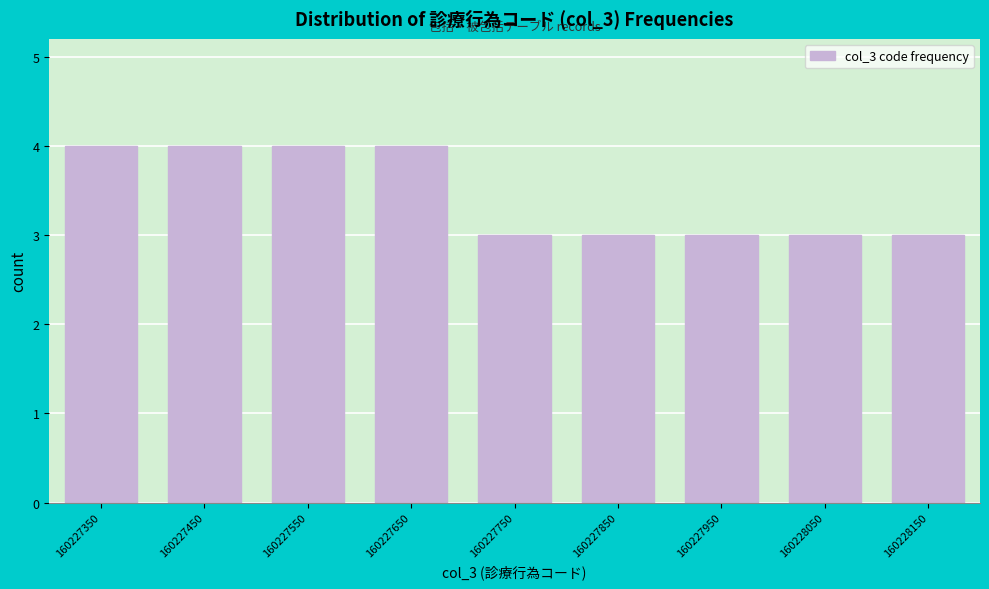

Reading left to right, transcribe all the data shown in this chart.

4	4	4	4	3	3	3	3	3